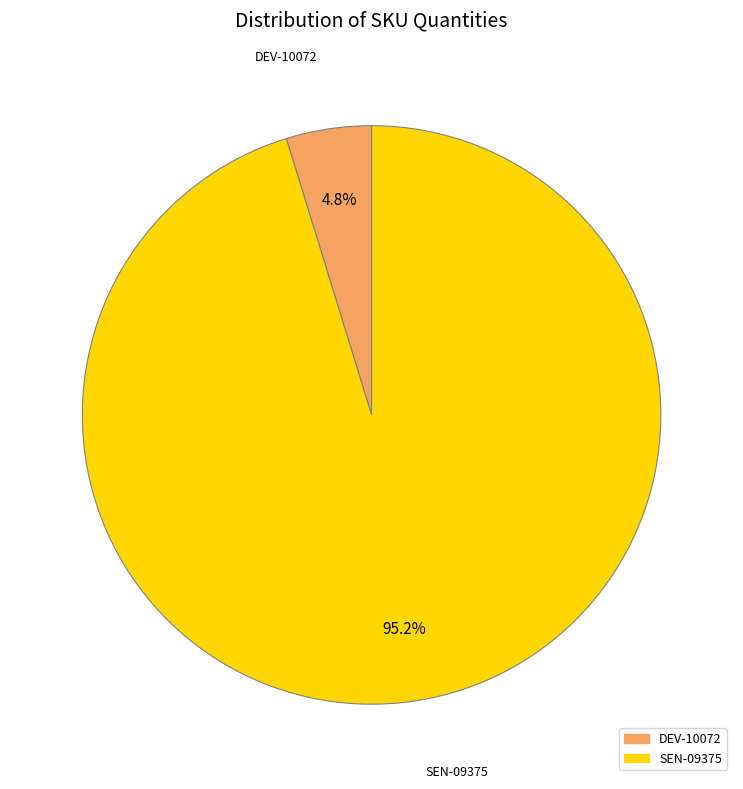

Which has a higher value, SEN-09375 or DEV-10072?

SEN-09375